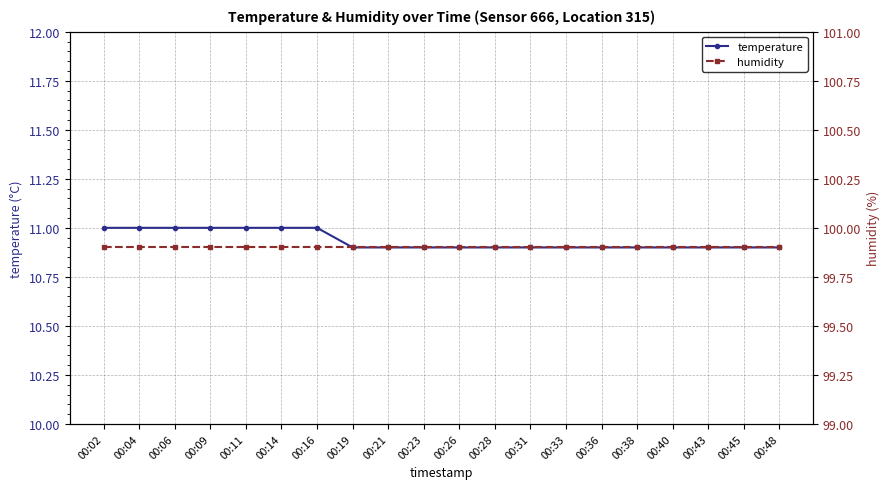

Count the number of categories in the chart.

20